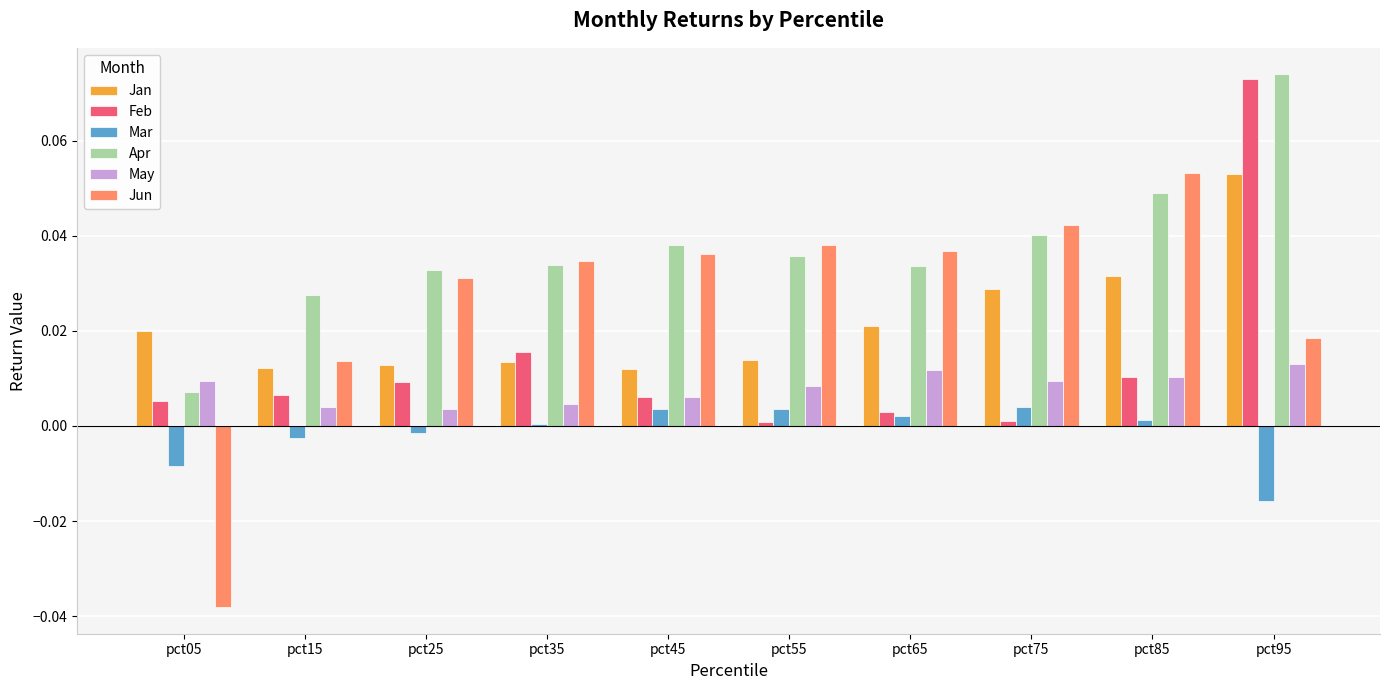

Which series has the largest total across all categories?

Apr